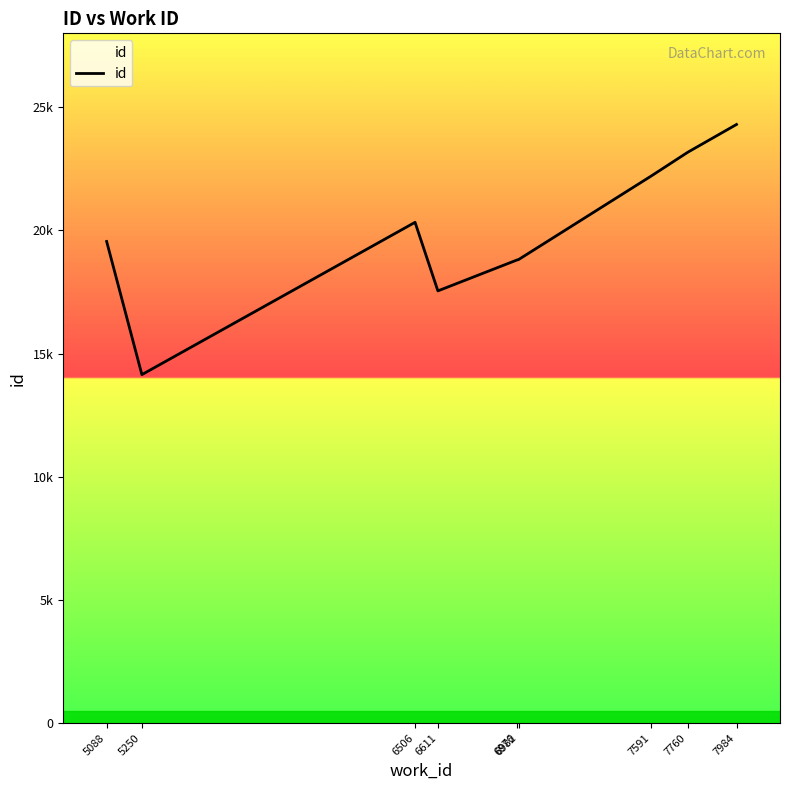

Where does the data first go above 19550?

6506